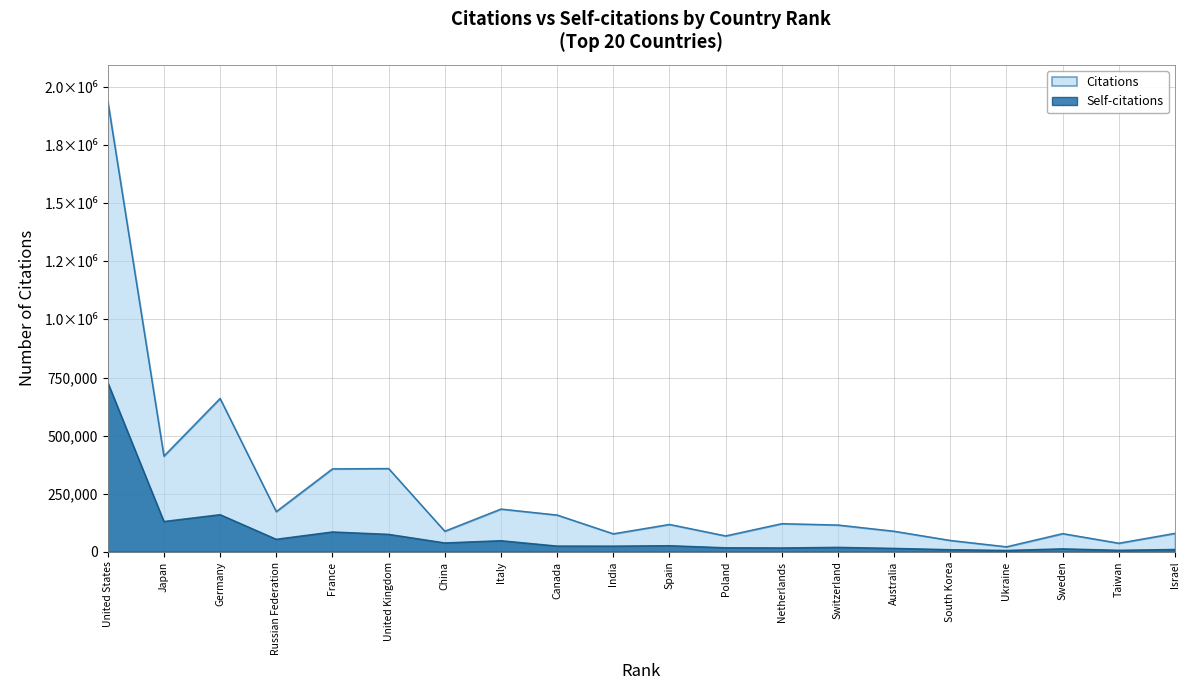

What is the value of the Citations point at the 17th from the left?

21788